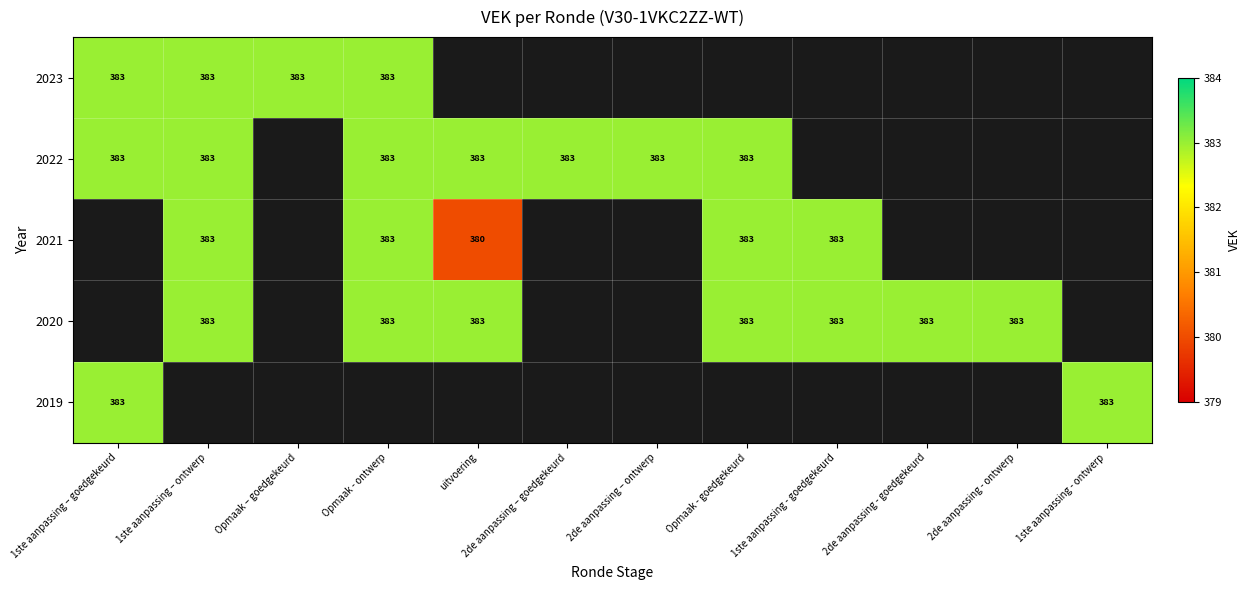

The 2020 series shows 383 at 2de aanpassing - ontwerp. True or false?

True